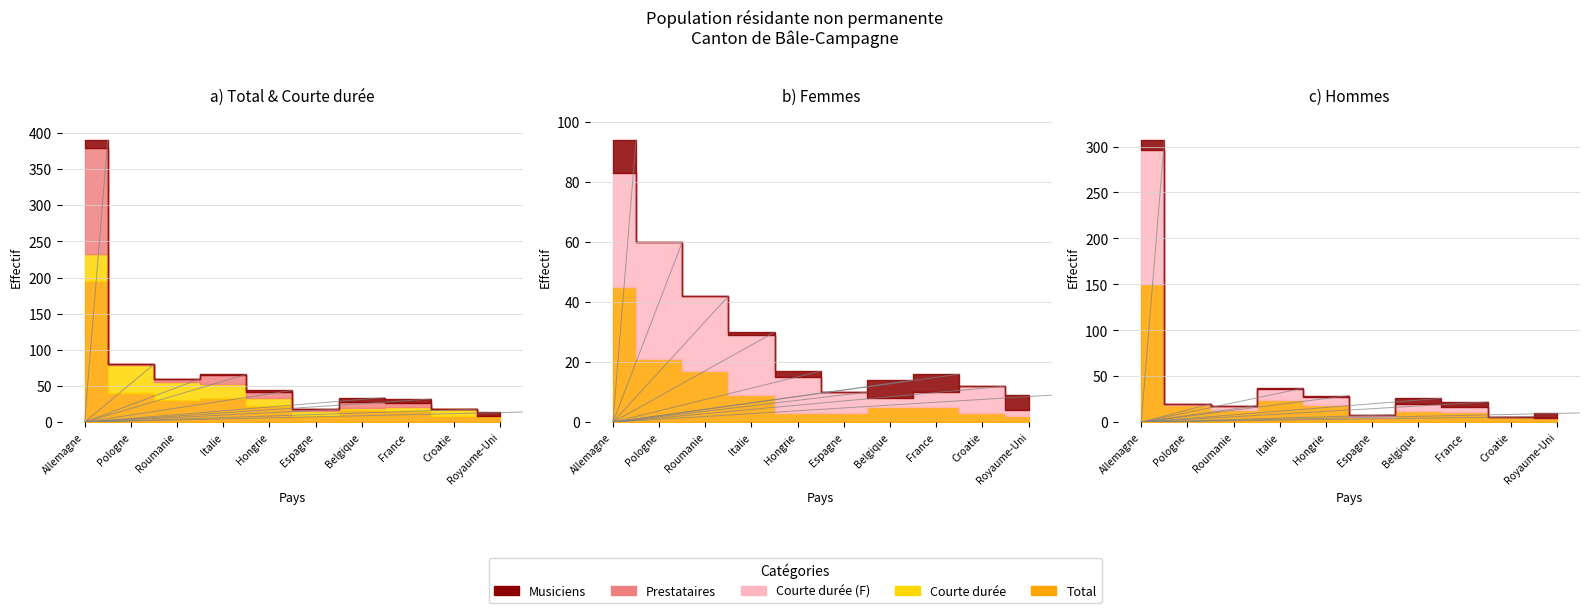

What position from the right is Hongrie?

6